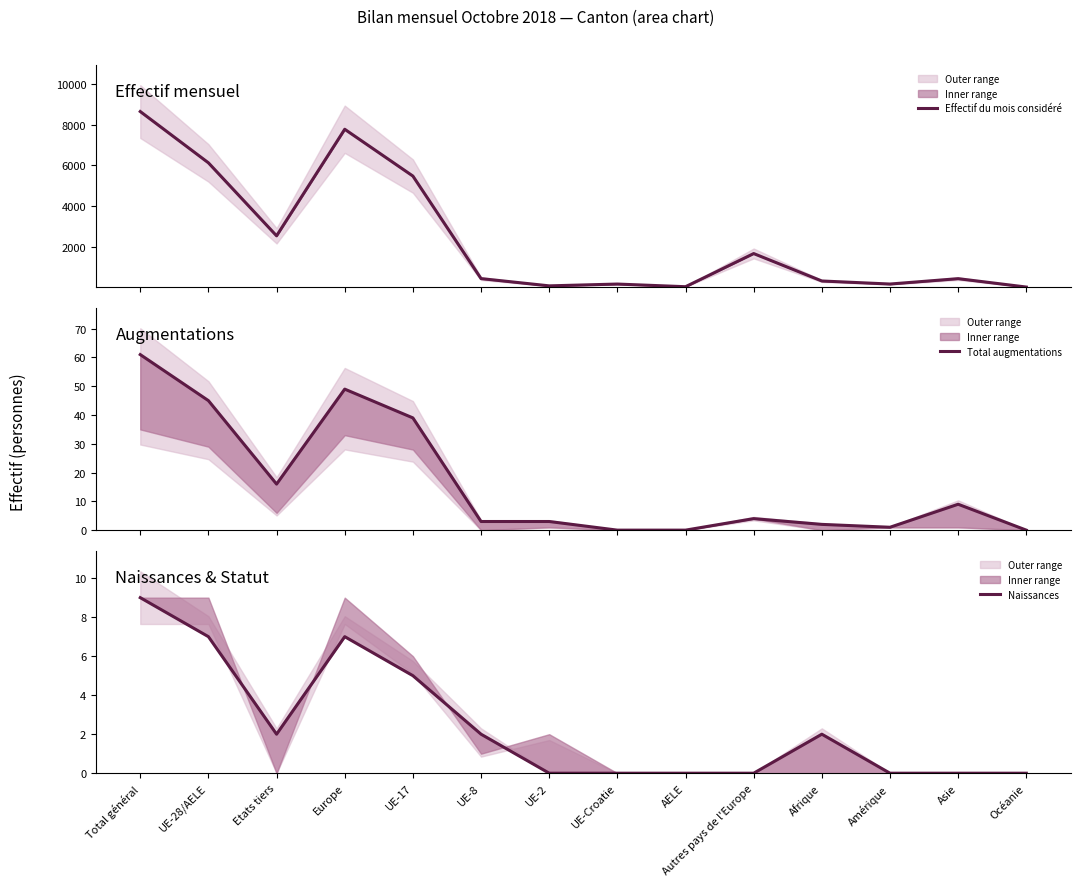

What are all the series names shown in the legend?

Effectif du mois considéré, Total augmentations, Naissances